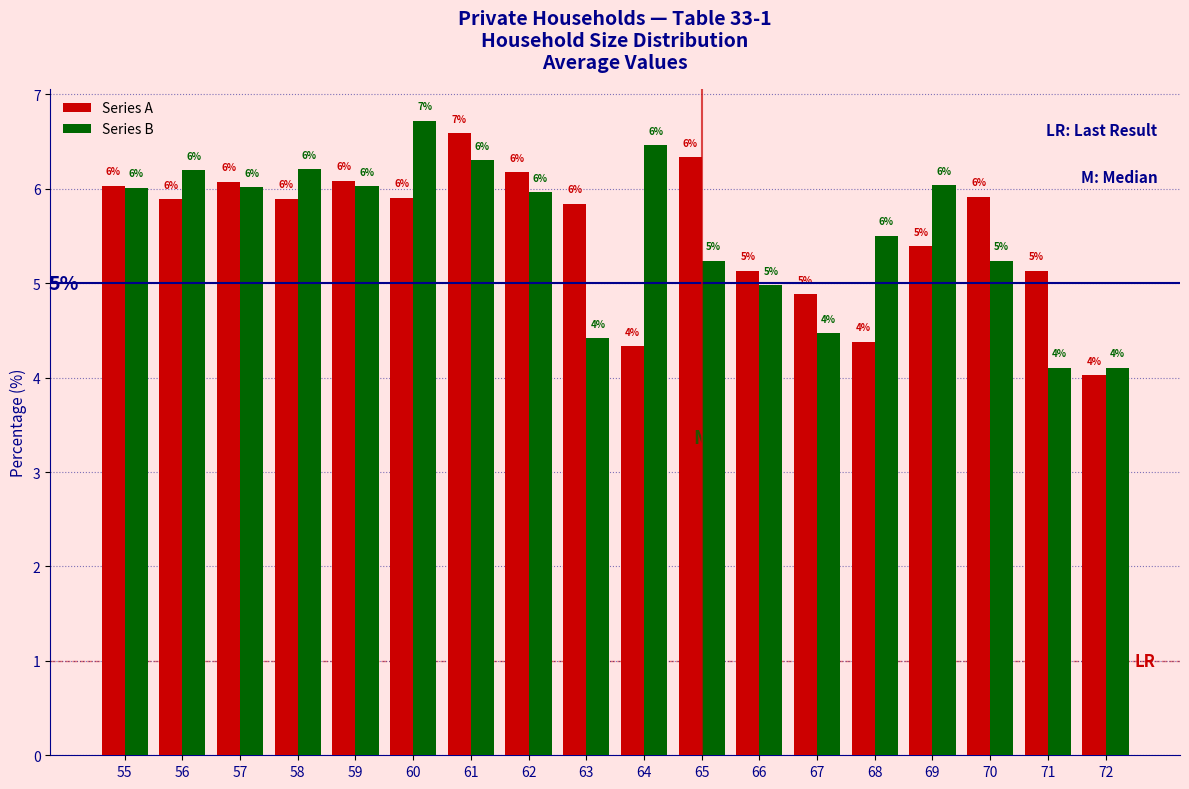

What is the difference between the maximum and minimum values in the Series B series?

2.6